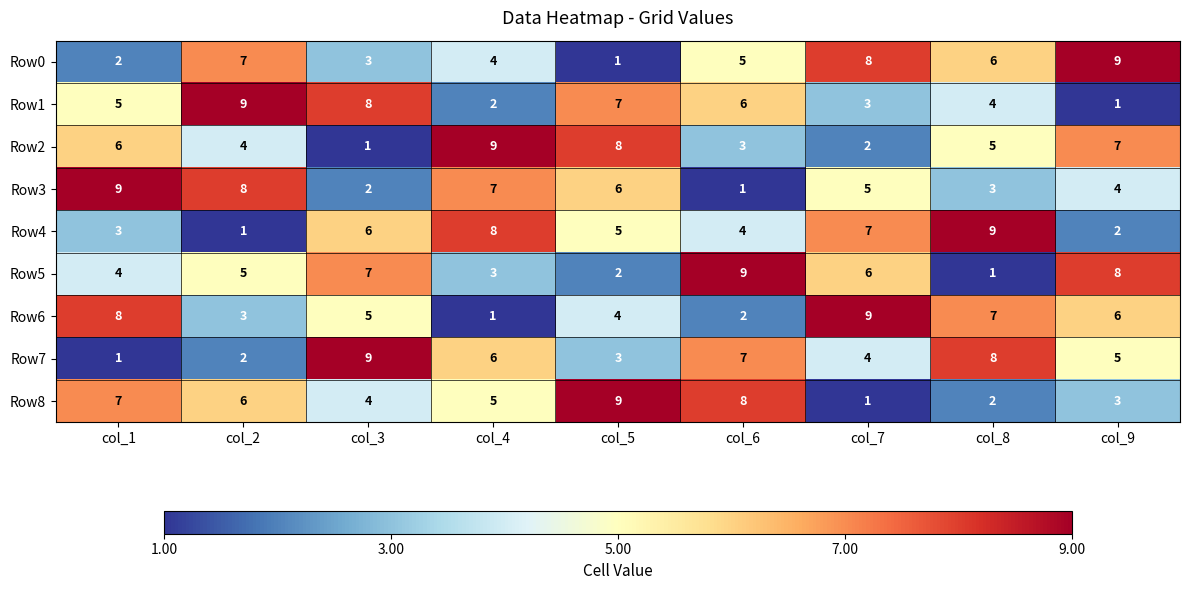

Rank the series at col_6 from highest to lowest value.

Row5, Row8, Row7, Row1, Row0, Row4, Row2, Row6, Row3